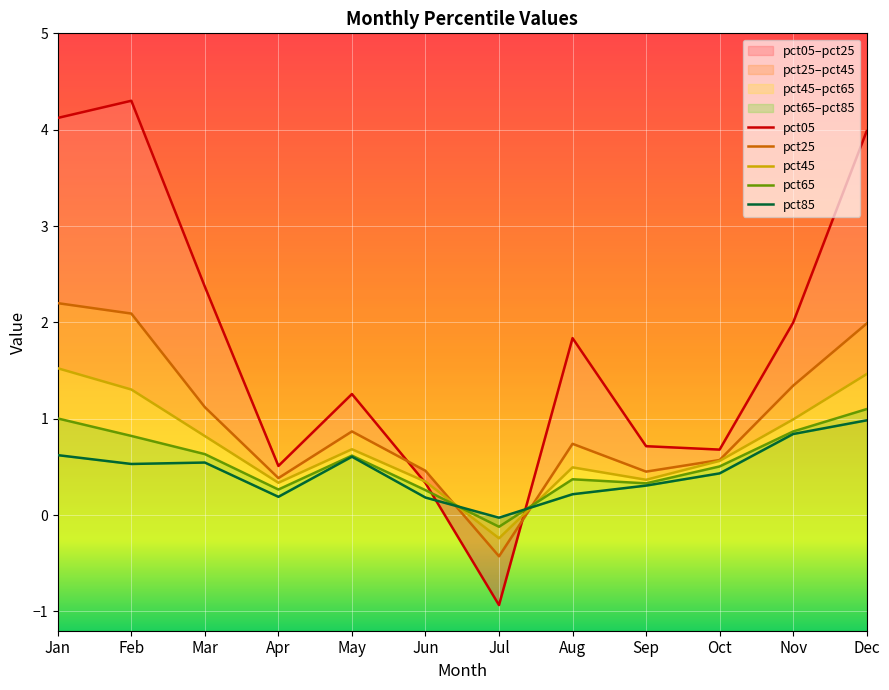

At which label is pct25 closest to 0?

Apr